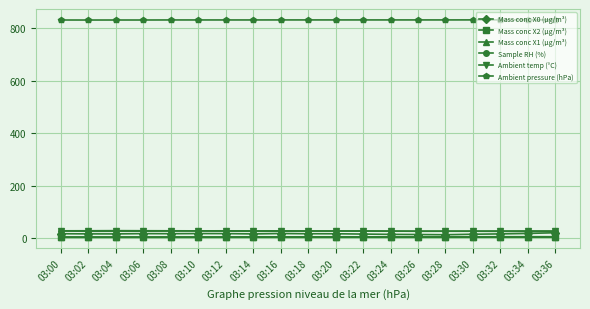

What is the difference between the maximum and minimum values in the Ambient pressure (hPa) series?

0.6